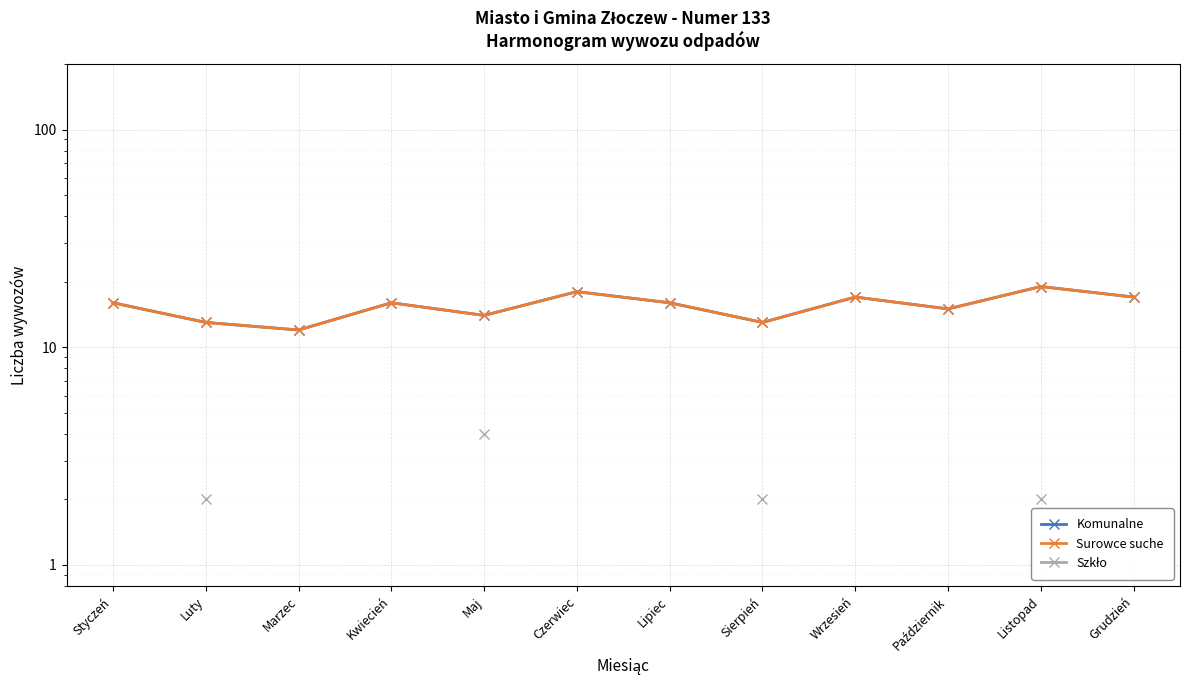

Where is Surowce suche nearest to the value 15?

Październik